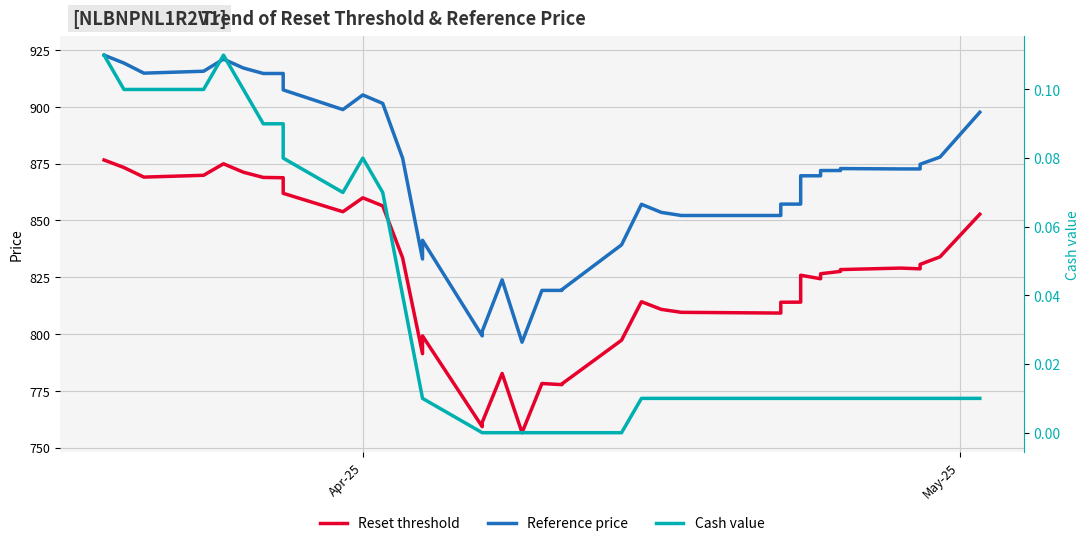

True or false: Reset threshold and Cash value cross at least once.

False